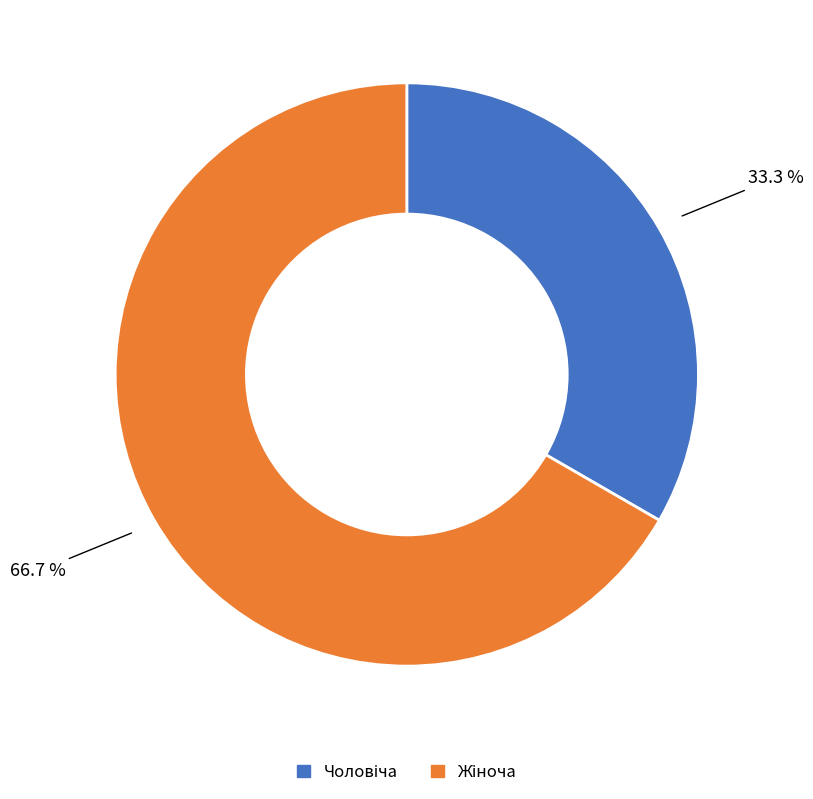

Is there any slice that represents more than half of the pie?

Yes